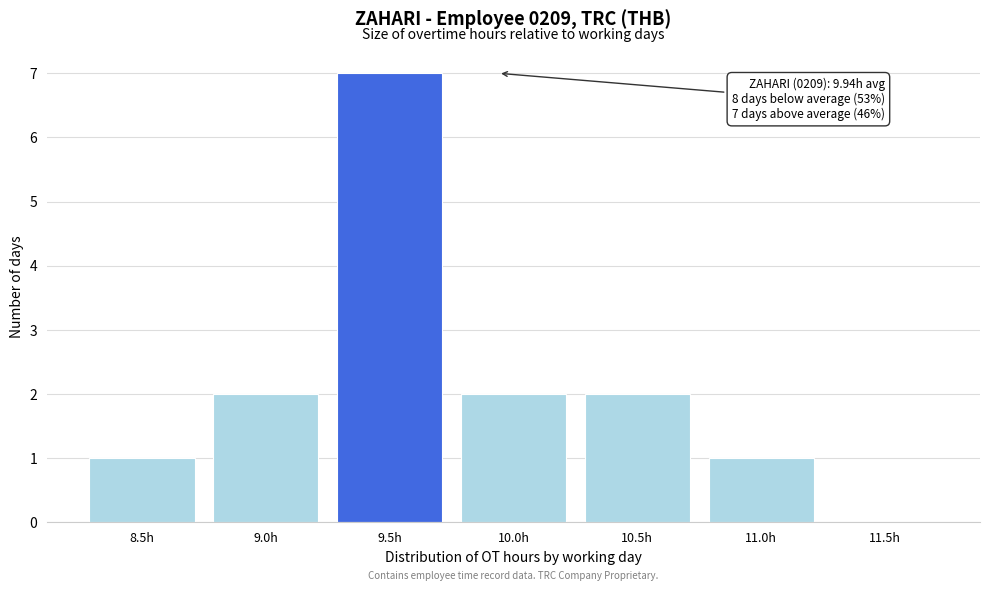

Reading left to right, what are all the values shown in this chart?

8.5h=1	9.0h=2	9.5h=7	10.0h=2	10.5h=2	11.0h=1	11.5h=0